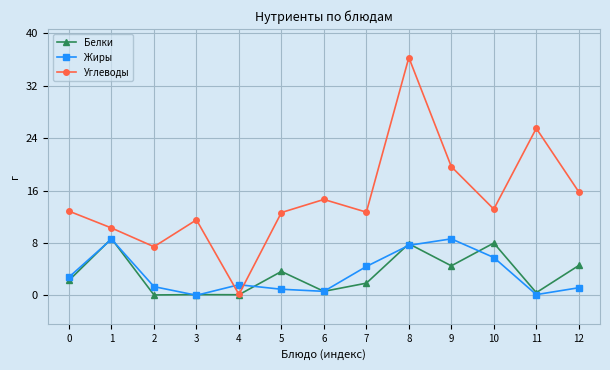

What is the sum of all Жиры values?

43.5